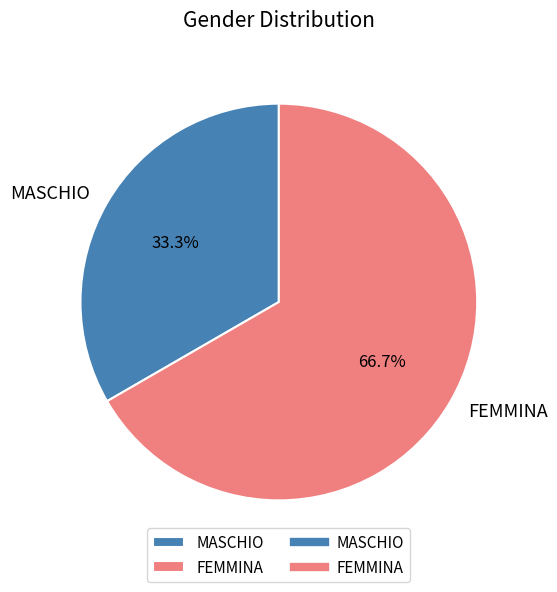

Which slice is the largest?

FEMMINA